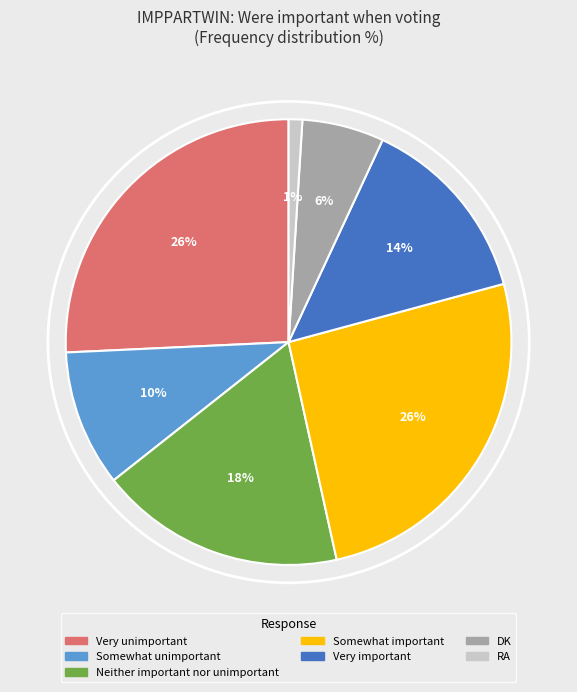

What is the smallest slice in the pie chart?

RA